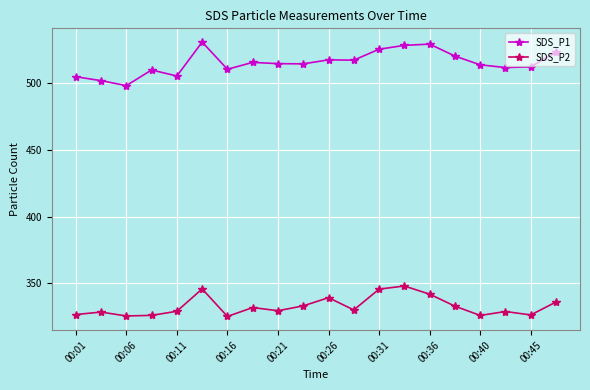

What is the maximum value shown in the chart?

530.6